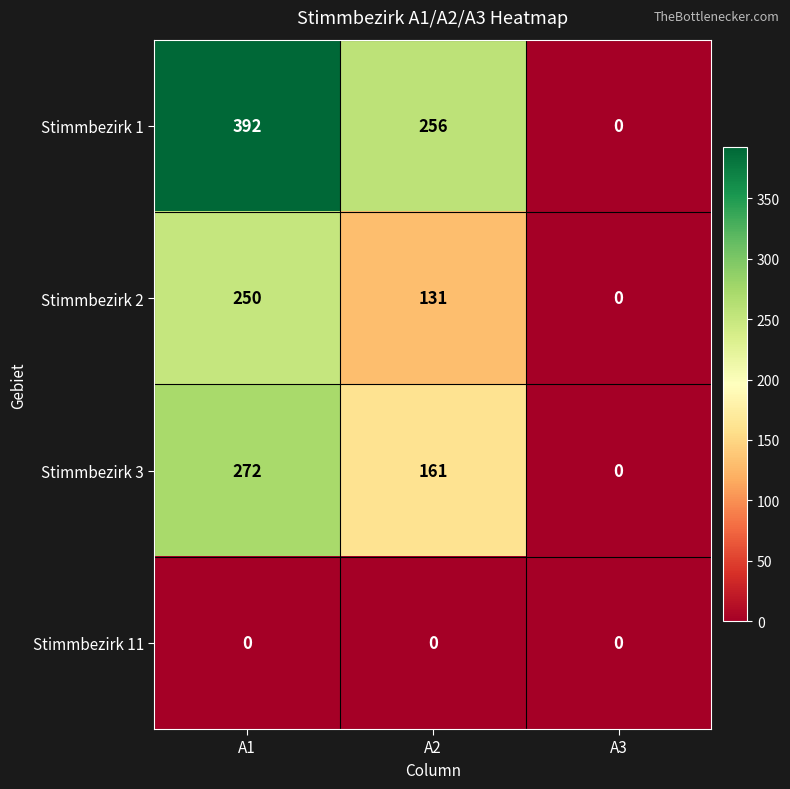

At how many categories does at least one series exceed 318?

1